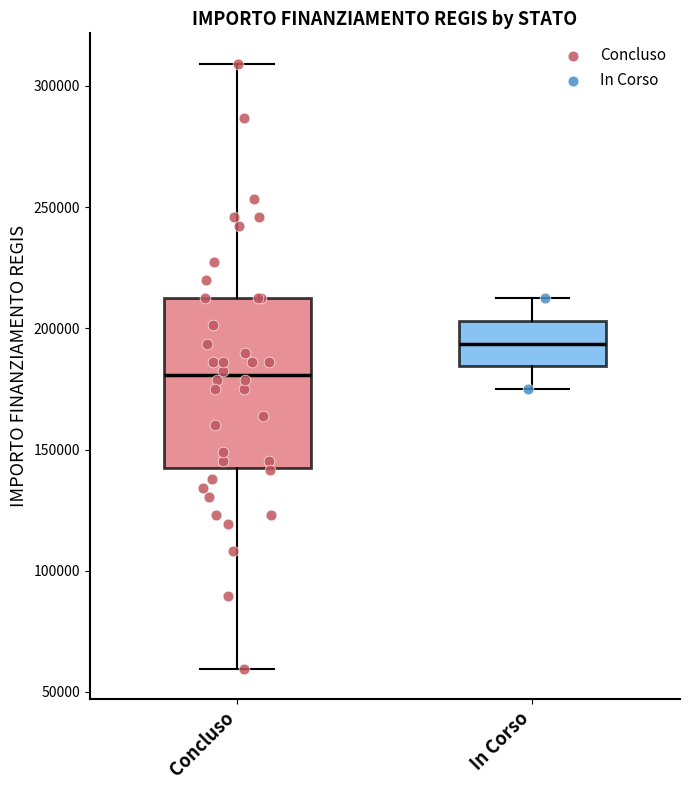

Where is the lower edge of the box for Concluso on the y-axis? The values are not printed on the chart, so give them approximately, as read against the axis.

145000